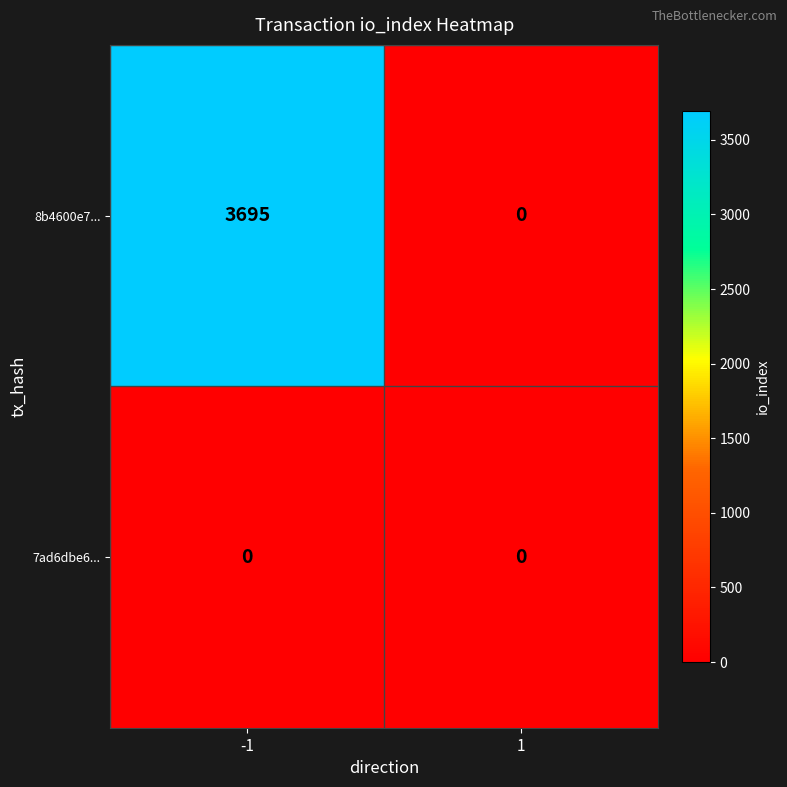

List the series in order of their peak value, lowest first.

7ad6dbe6..., 8b4600e7...